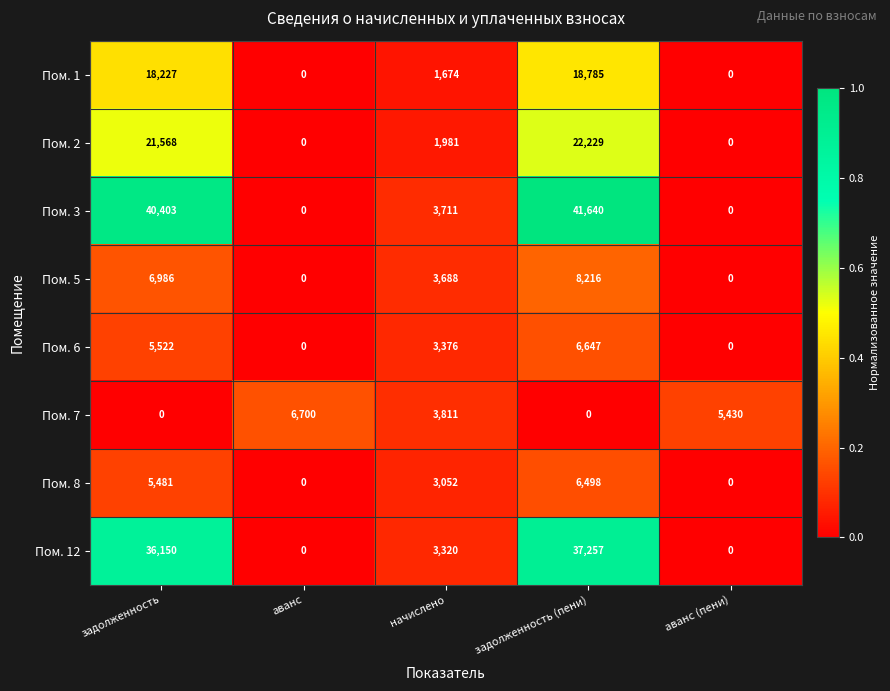

What is the difference between the highest and lowest values at аванс?

6700